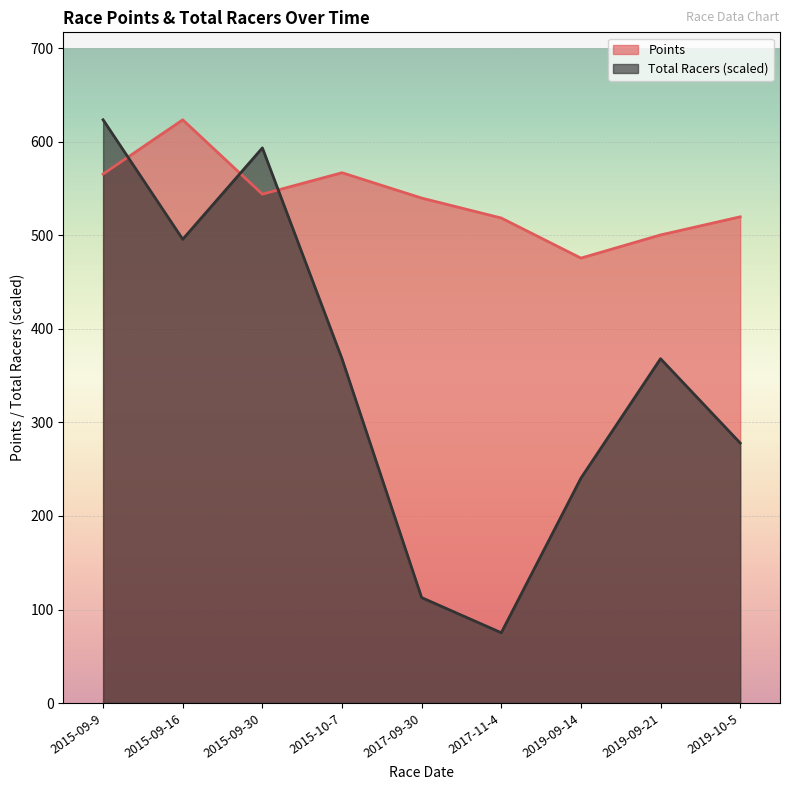

What is the difference between the second highest and minimum values in the Total Racers series?

518.5